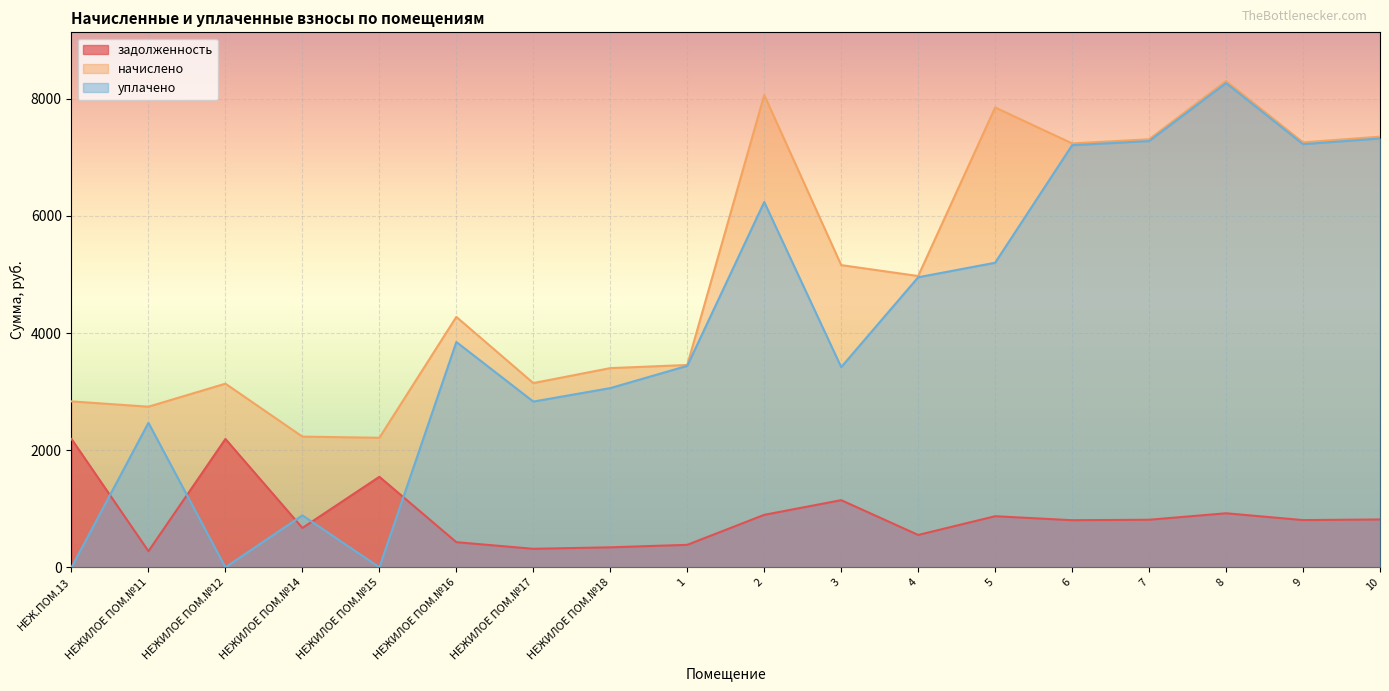

How many data points does each series have?

18